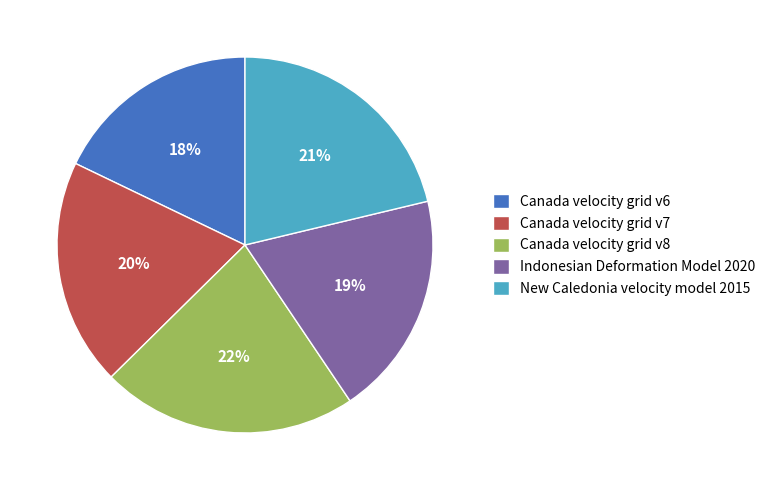

True or false: Canada velocity grid v6 accounts for 18% of the total.

True